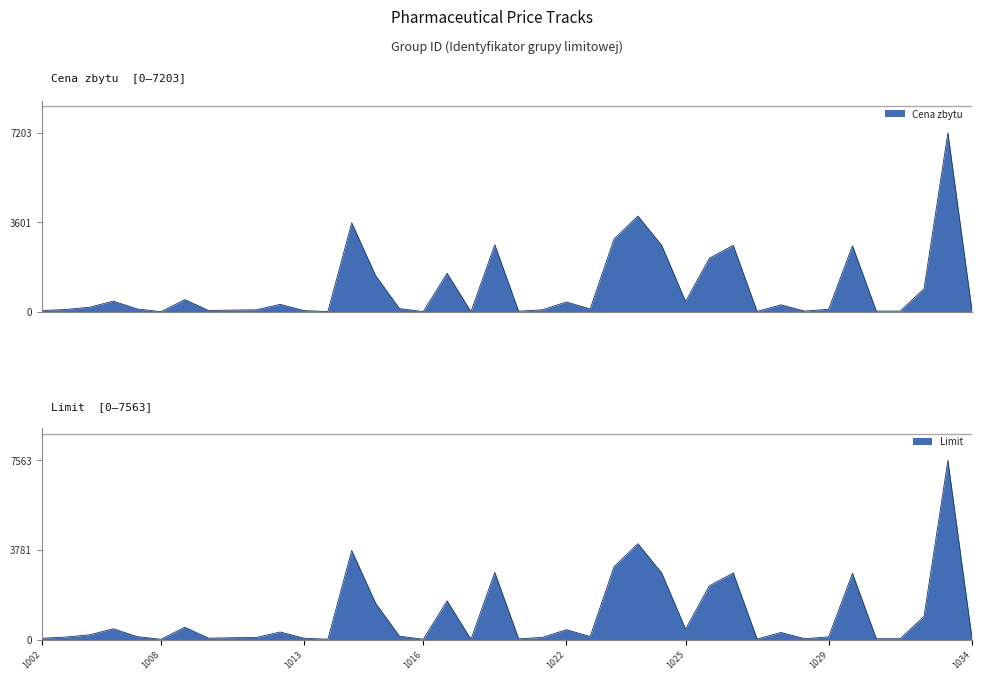

What is the sum of the Limit values at 1021 and 1007?

215.2